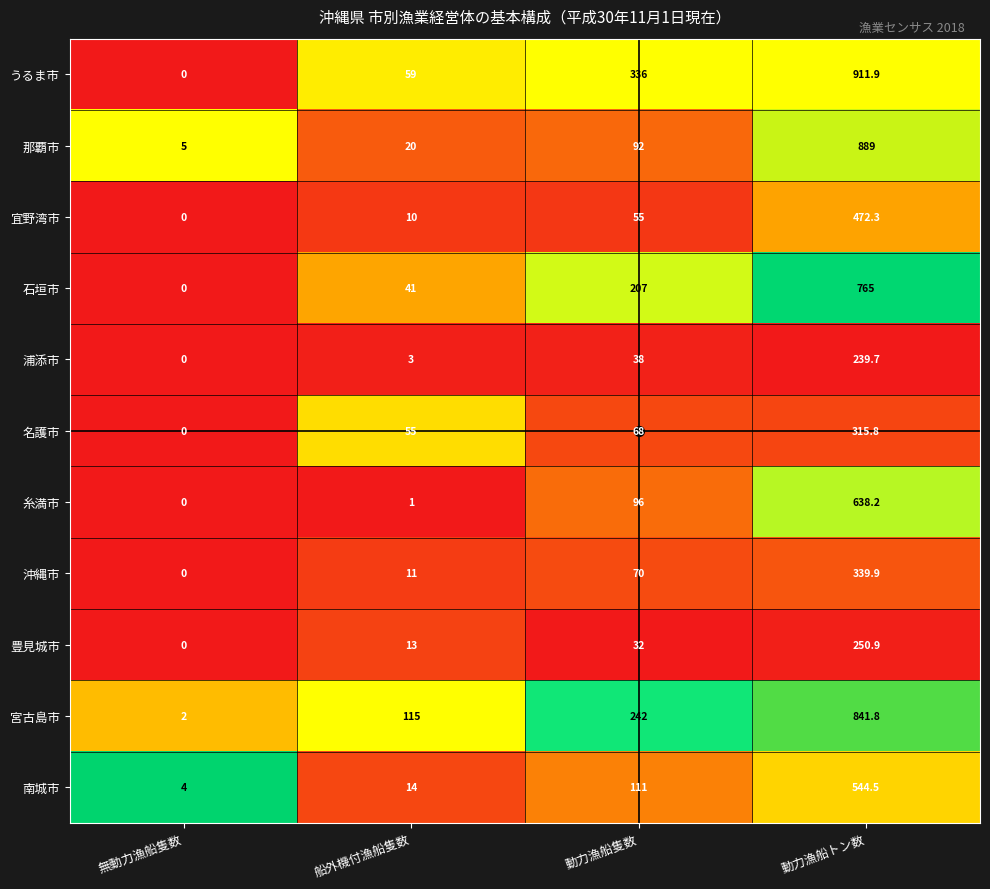

What is the greatest value displayed?

911.9